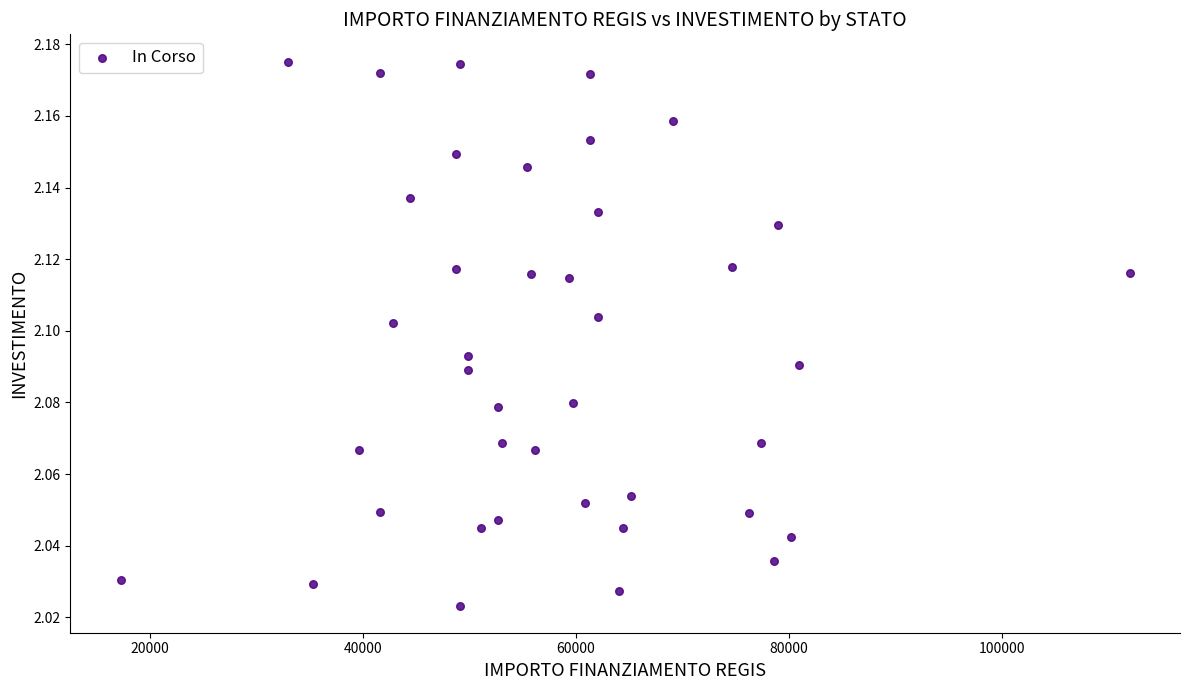

What is the range of X values (max minus min)?

94665.7